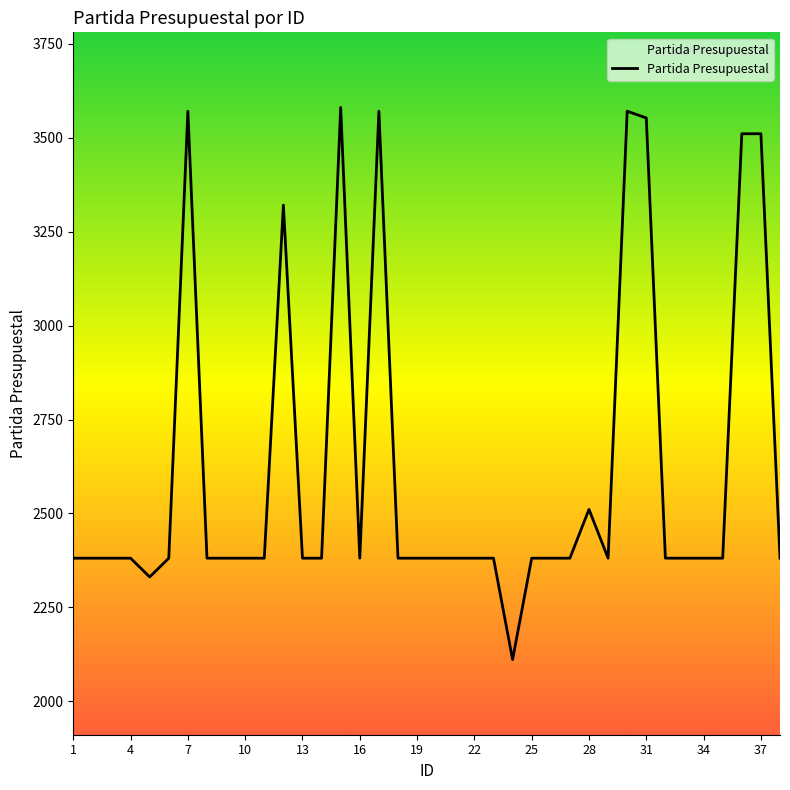

What is the difference between the maximum and minimum values?

1470